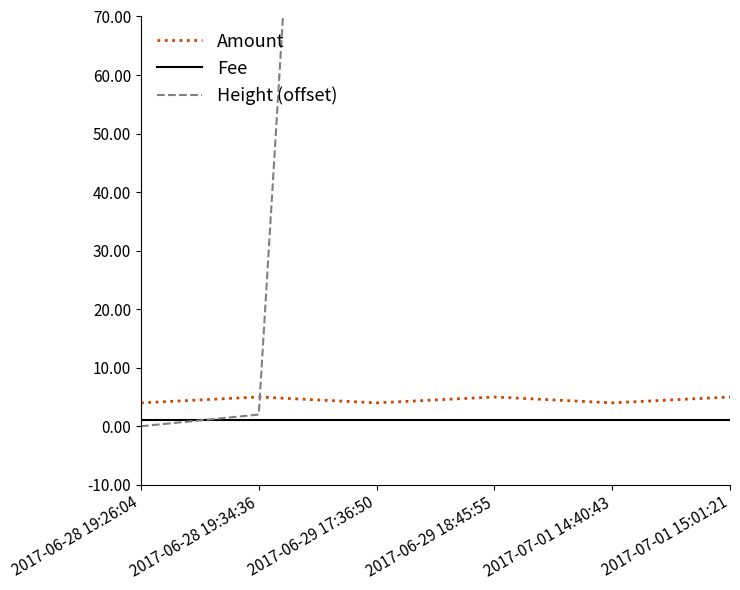

Does the chart display data point markers on the line(s)?

No